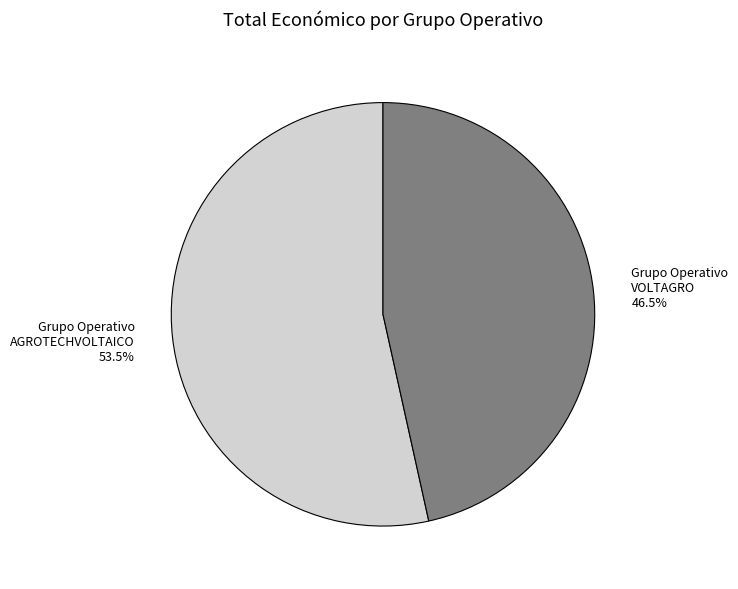

What is the total percentage of Grupo Operativo VOLTAGRO and Grupo Operativo AGROTECHVOLTAICO?

100.0%